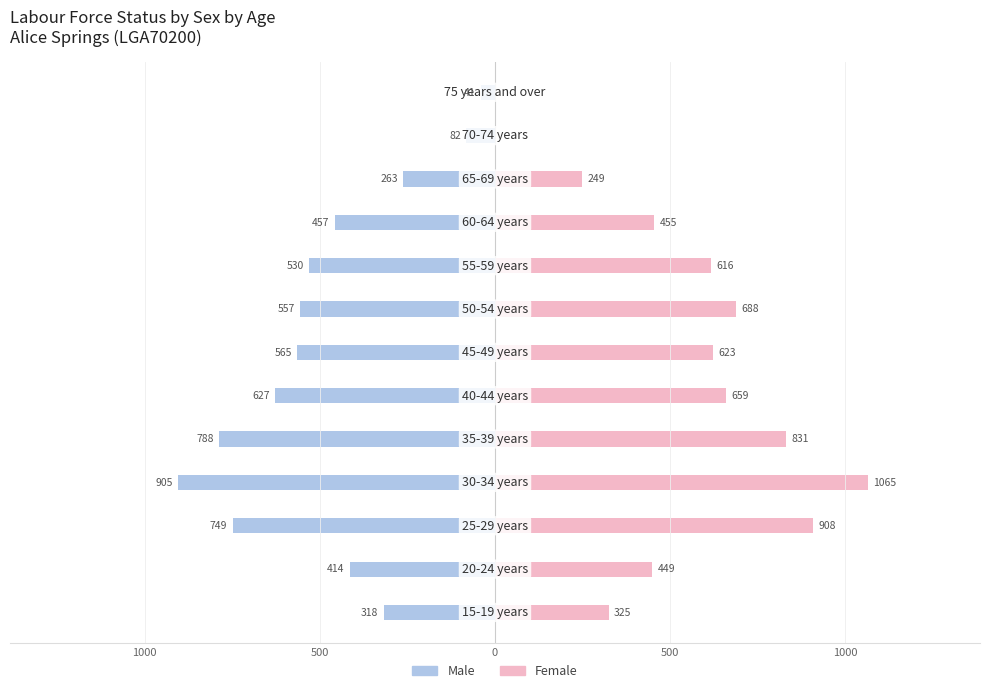

What is the value of the Male bar at the 3rd from the left?

-749